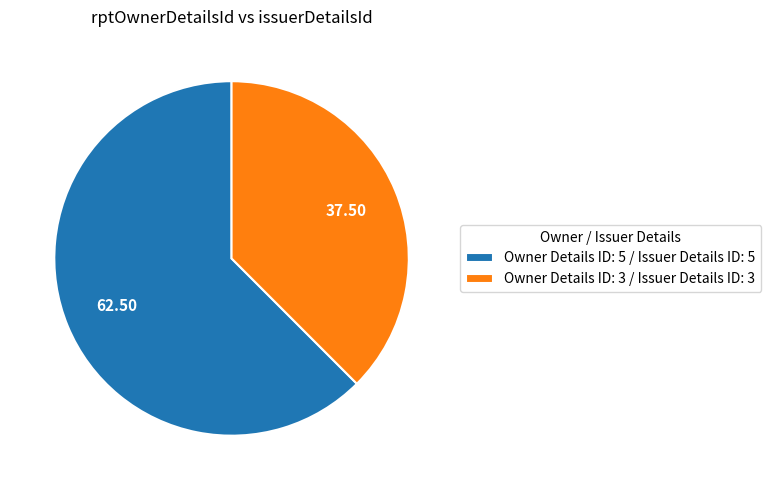

Approximately how many times larger is the value at Owner Details ID: 5 / Issuer Details ID: 5 compared to Owner Details ID: 3 / Issuer Details ID: 3?

1.7